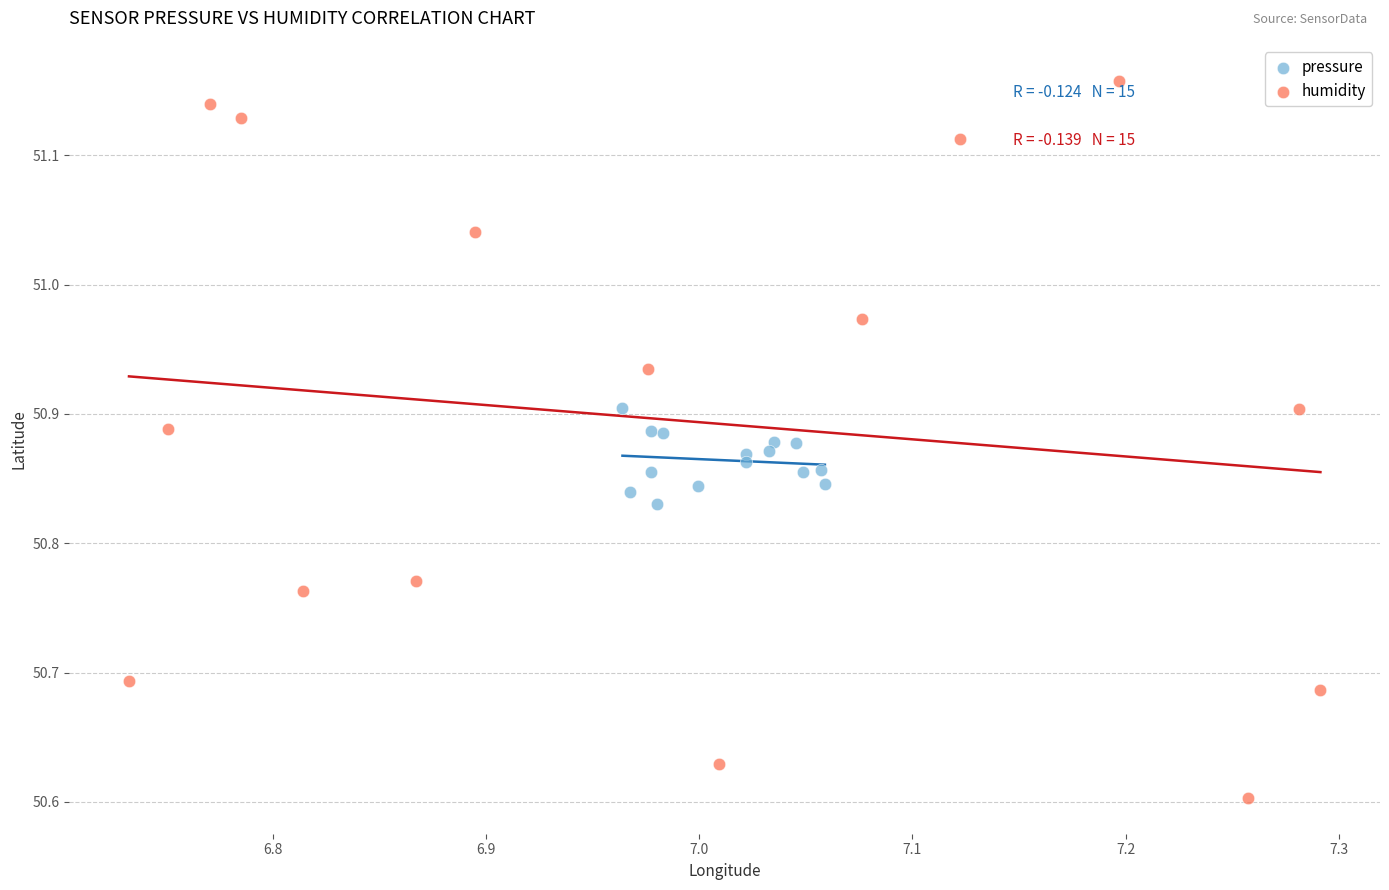

Which series contains the lowest Y value?

humidity